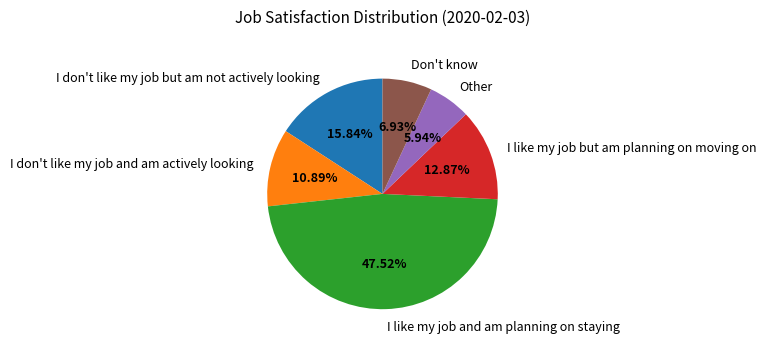

Rank the categories by value from lowest to highest.

Other, Don't know, I don't like my job and am actively looking, I like my job but am planning on moving on, I don't like my job but am not actively looking, I like my job and am planning on staying